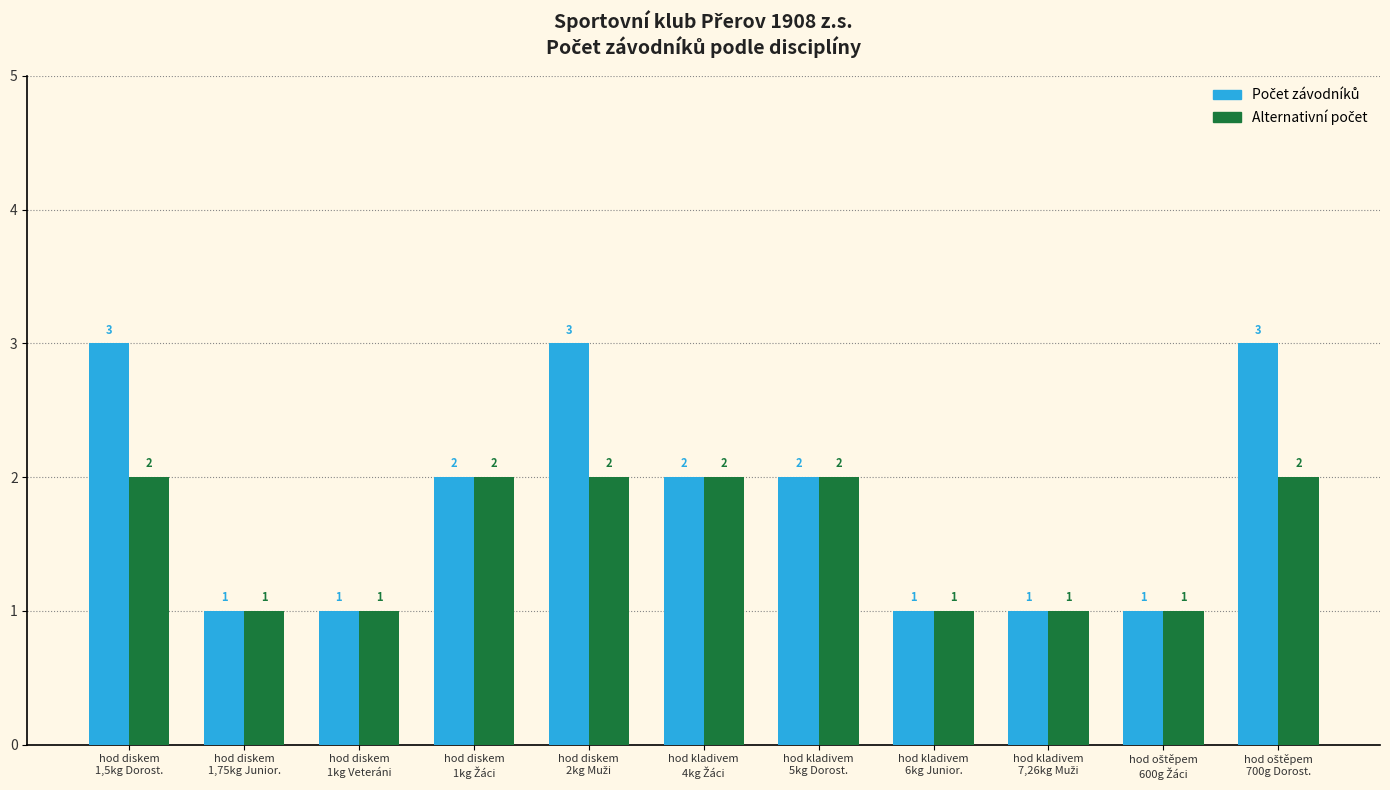

List the series in order of their peak value, lowest first.

Alternativní počet, Počet závodníků